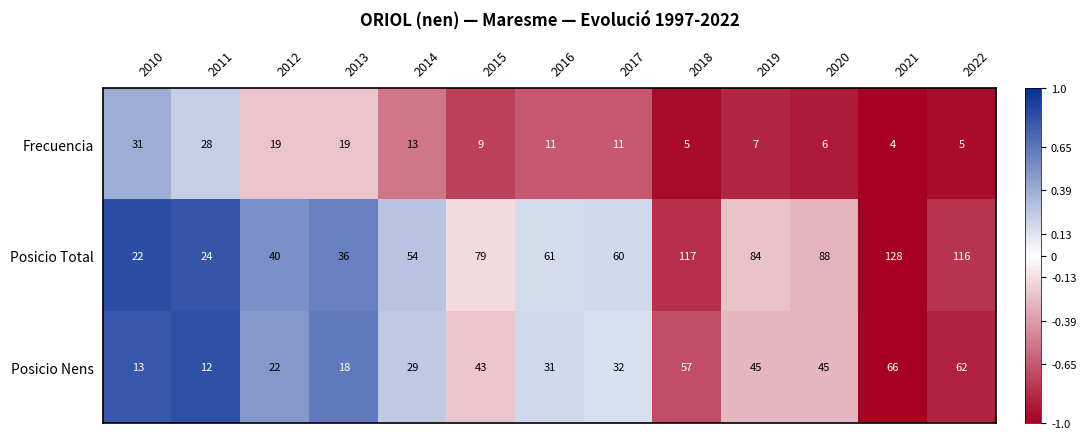

What is the average value of the Posicio Nens series?

37